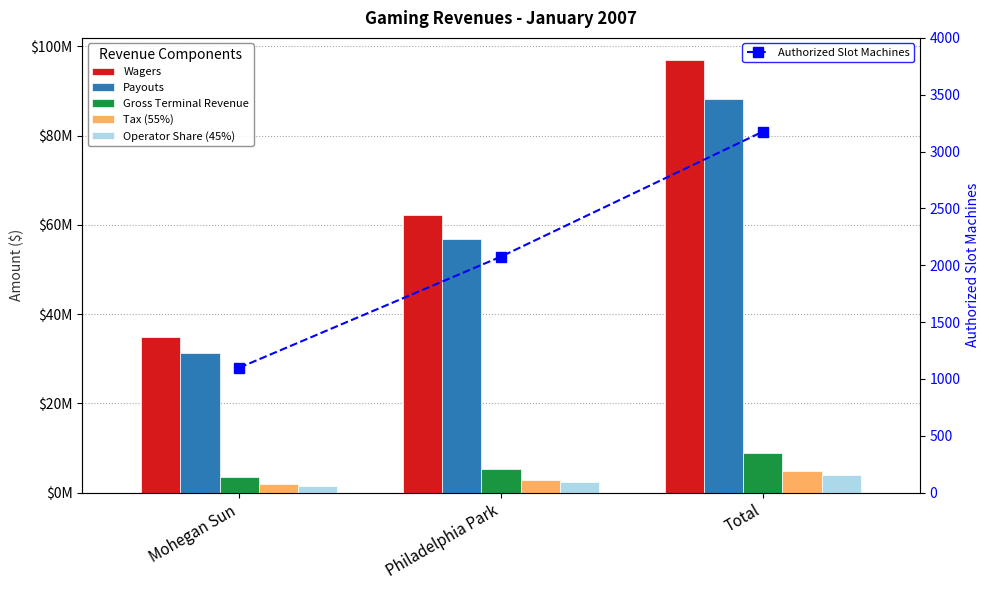

Between Mohegan Sun and Total, which series saw the biggest shift?

Wagers